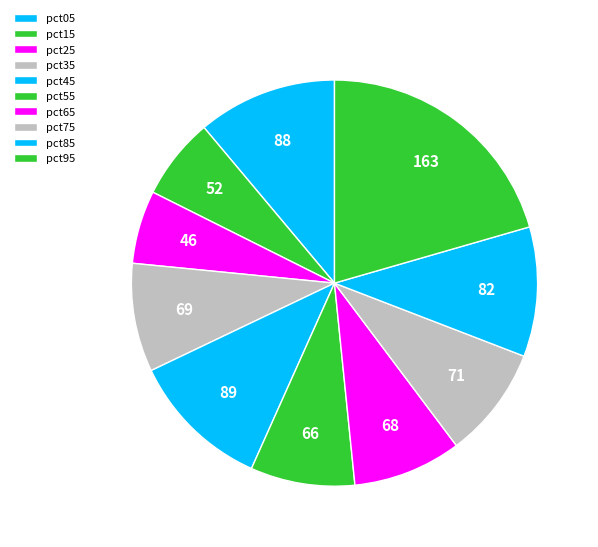

True or false: pct05 accounts for 1% of the total.

False